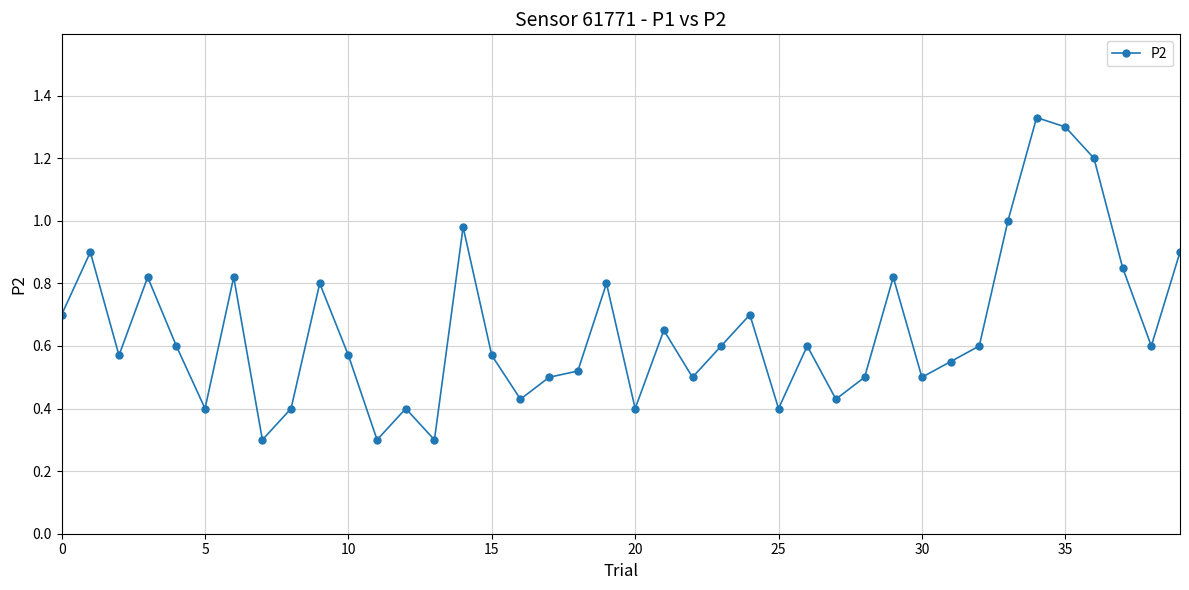

What is the smallest value displayed?

0.3